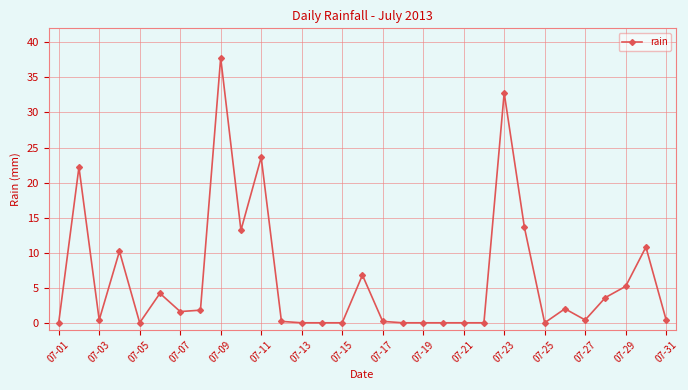

True or false: there are more than 2 points higher than both neighbors.

True